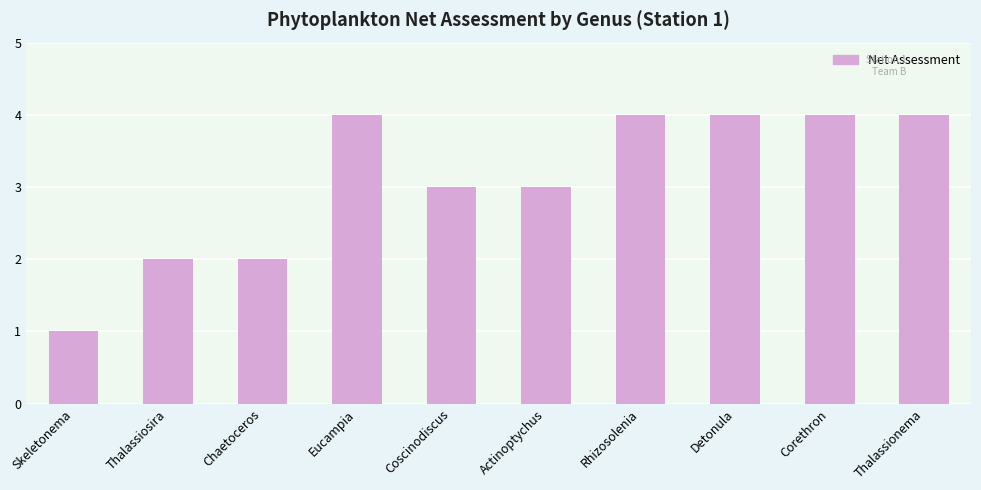

What is the label of the 5th bar from the left?

Coscinodiscus